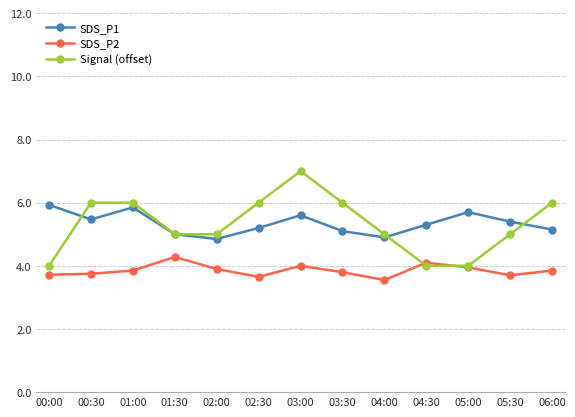

Which category has the highest value in the Signal (offset) series?

03:00